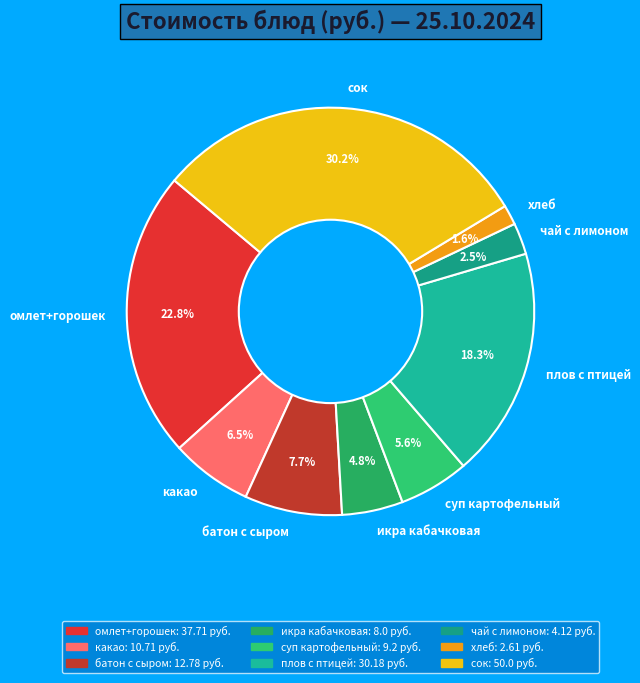

How much of the chart is everything except батон с сыром?

92.3%